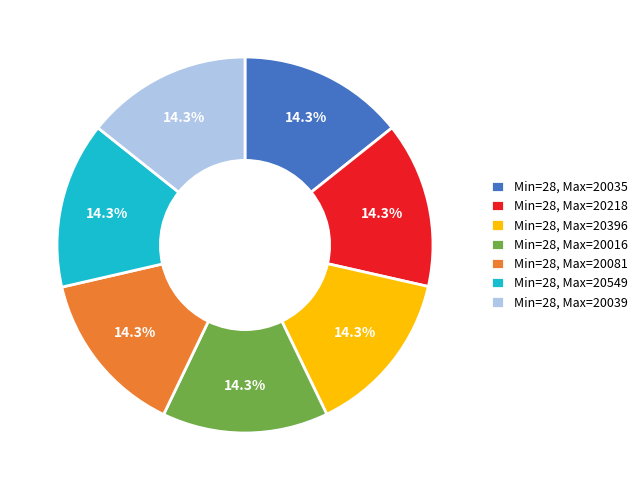

Is there a majority slice in this chart?

No